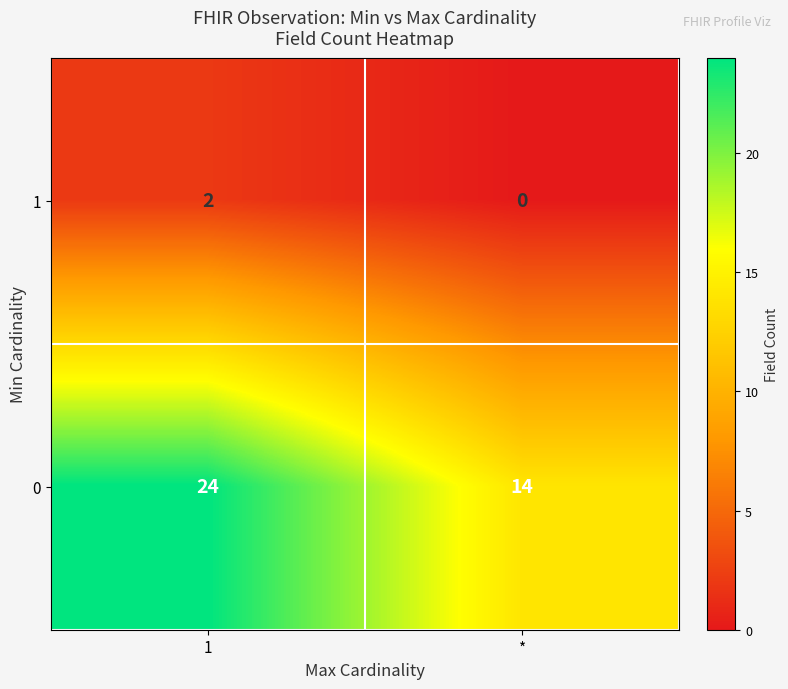

List the series in order of their peak value, highest first.

0, 1